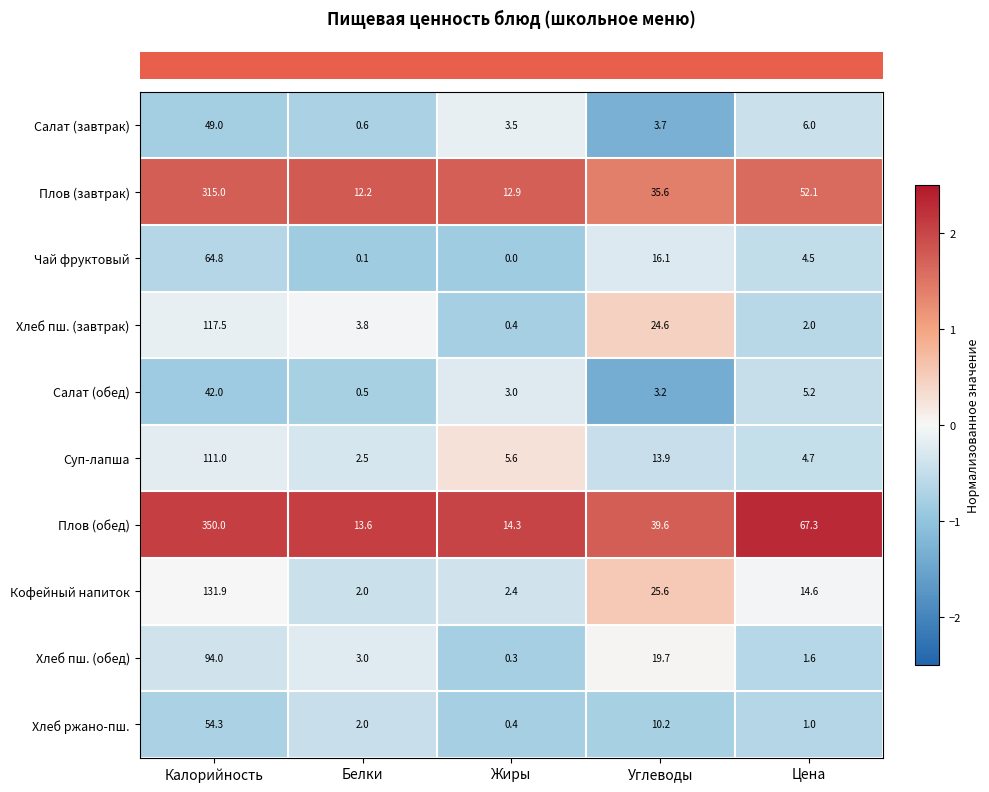

Count the number of data series in this chart.

10